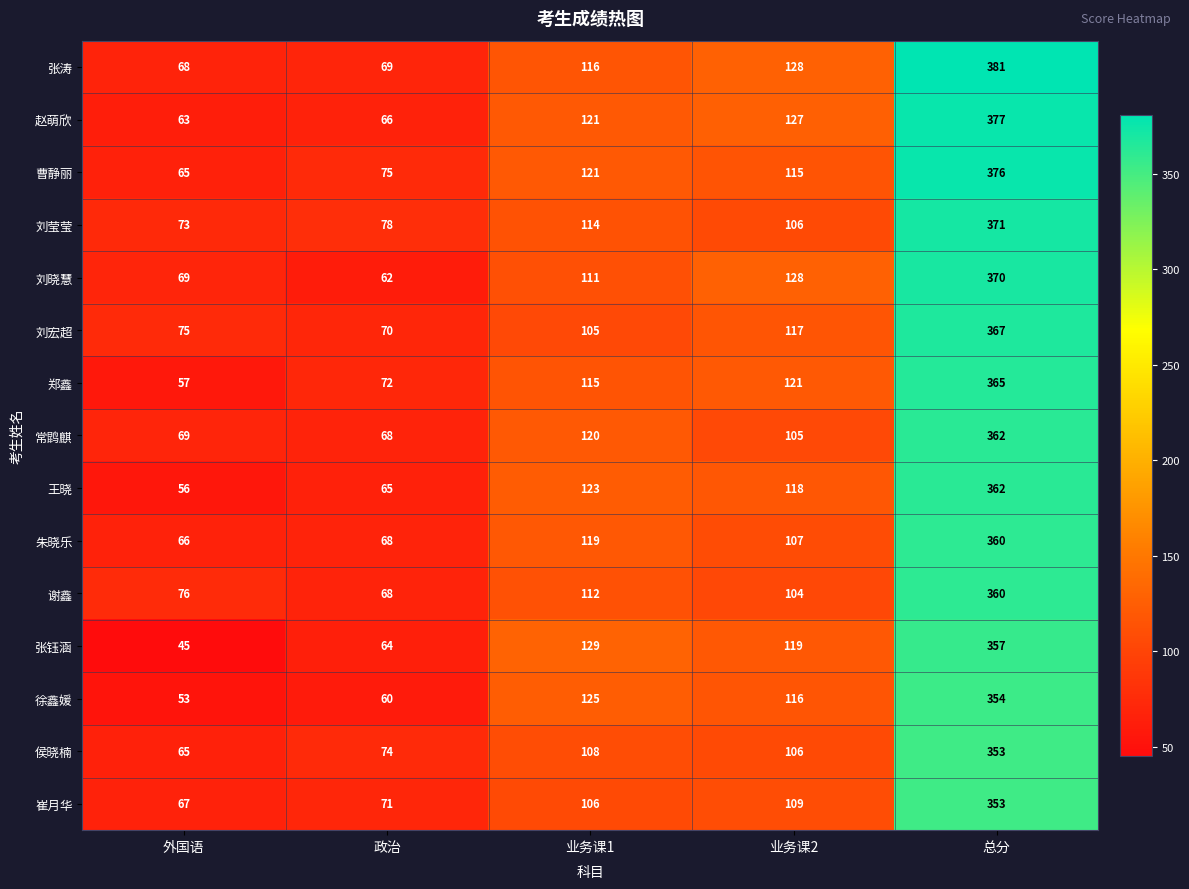

At which label does 王晓 first exceed 118?

业务课1